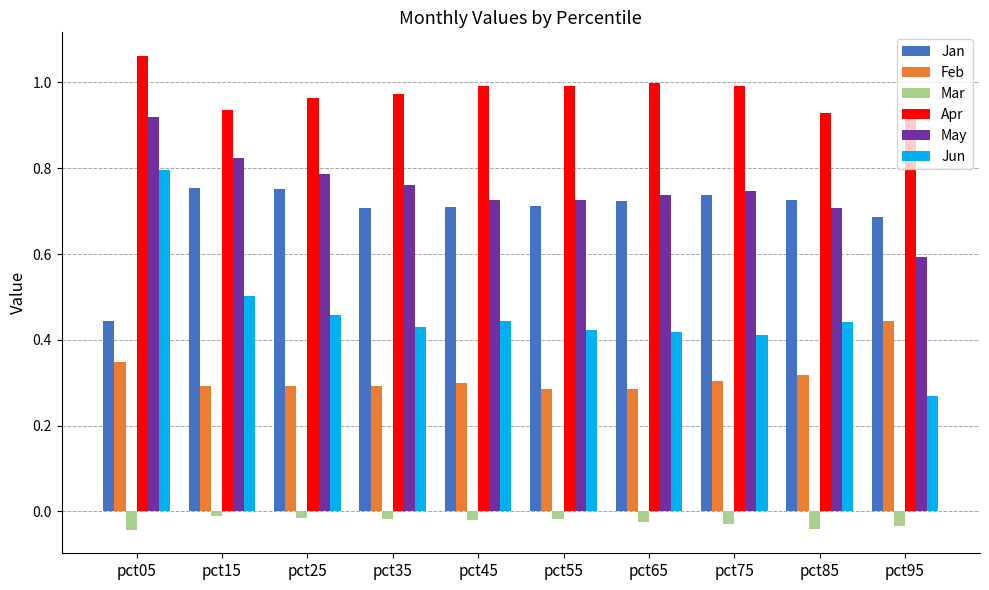

Which category has the highest value in the Feb series?

pct95